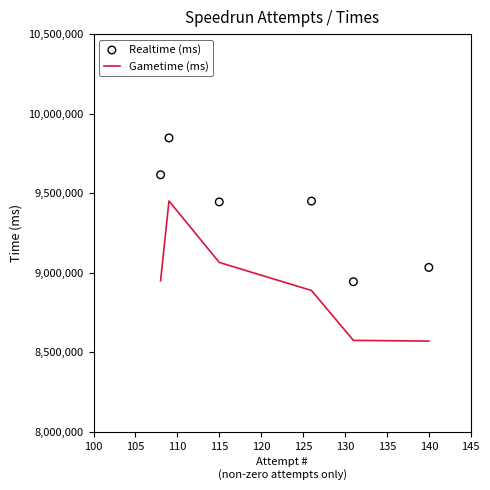

Which series has the widest spread of Y values?

Realtime (ms)